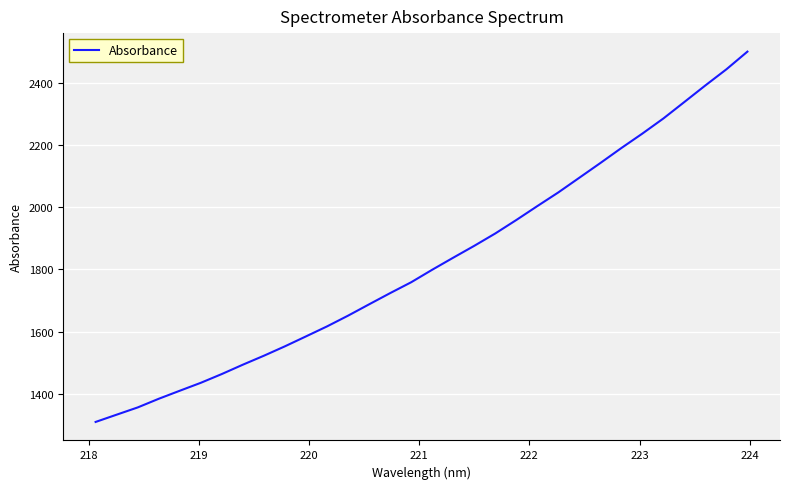

What is the smallest value displayed?

1310.1